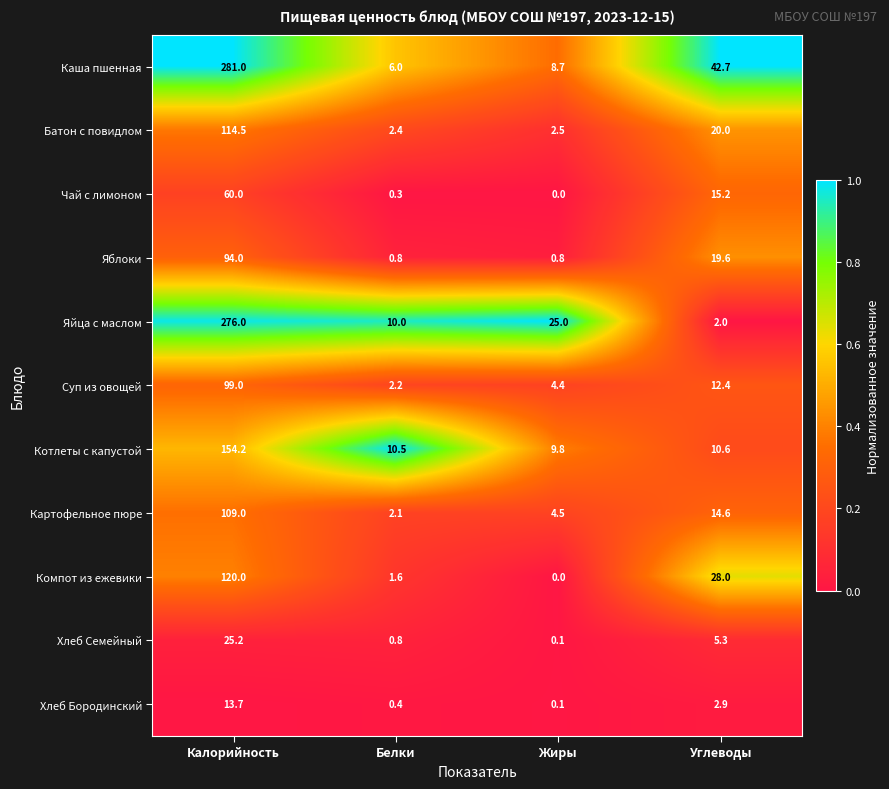

At which category does the chart reach its peak across all series?

Калорийность